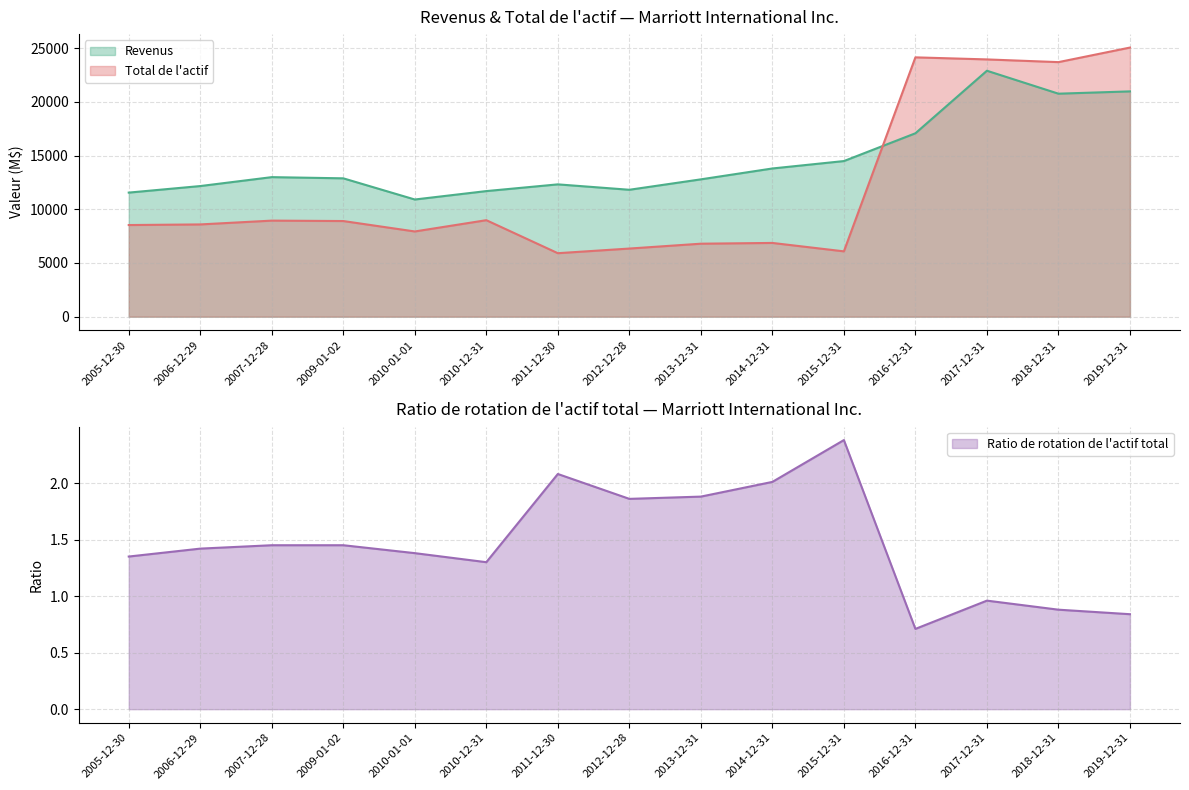

What is the value of the Revenus point at the 1st from the left?

11550.0